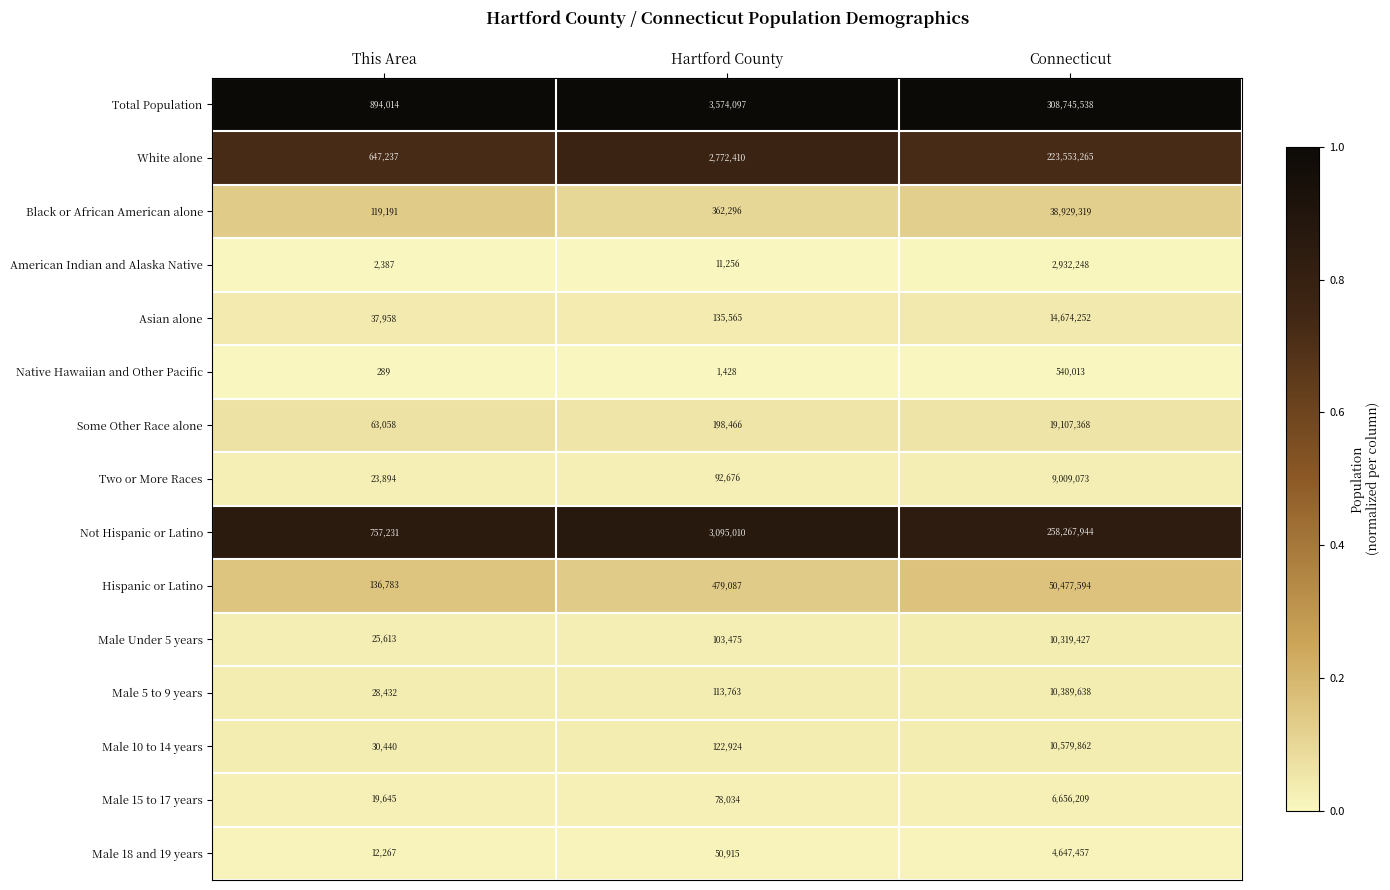

At Hartford County, list the series in order from smallest to largest.

Native Hawaiian and Other Pacific, American Indian and Alaska Native, Male 18 and 19 years, Male 15 to 17 years, Two or More Races, Male Under 5 years, Male 5 to 9 years, Male 10 to 14 years, Asian alone, Some Other Race alone, Black or African American alone, Hispanic or Latino, White alone, Not Hispanic or Latino, Total Population